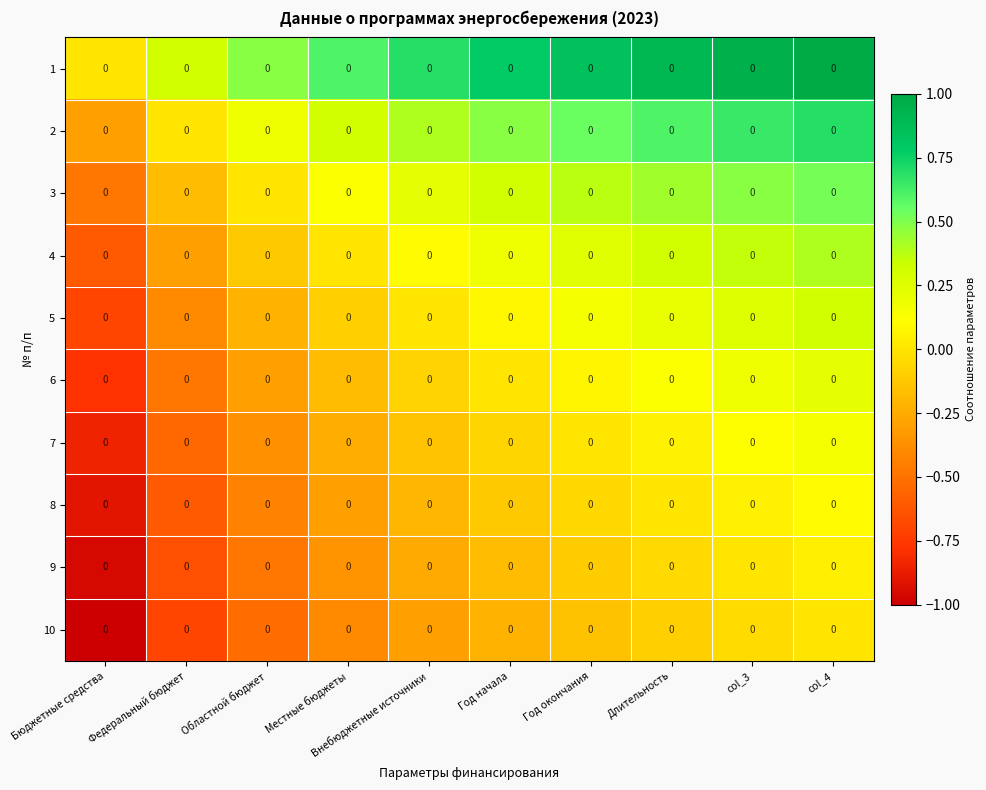

Between Год начала and Внебюджетные источники, which is larger?

Год начала